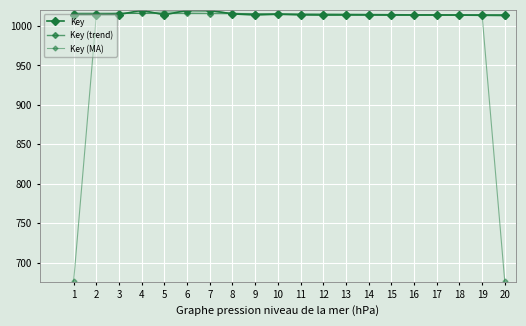

Between which two adjacent categories do Key (trend) and Key first intersect?

3 and 4